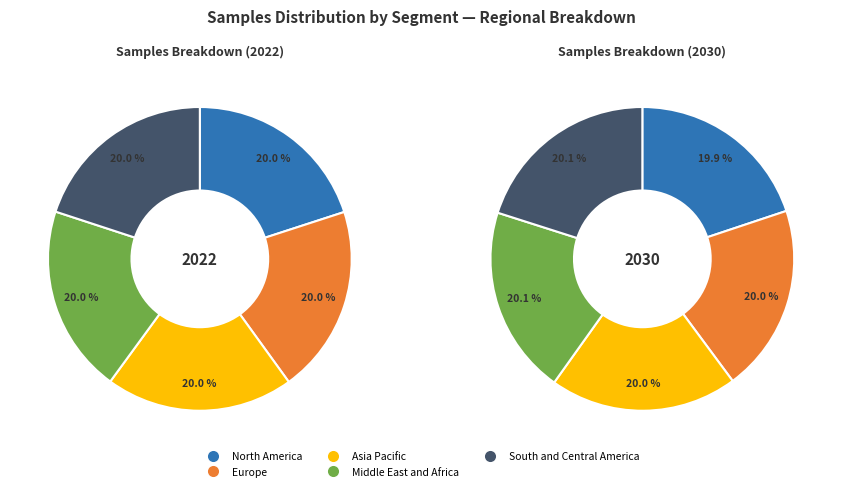

The 28 slice represents 18% of the pie. True or false?

False